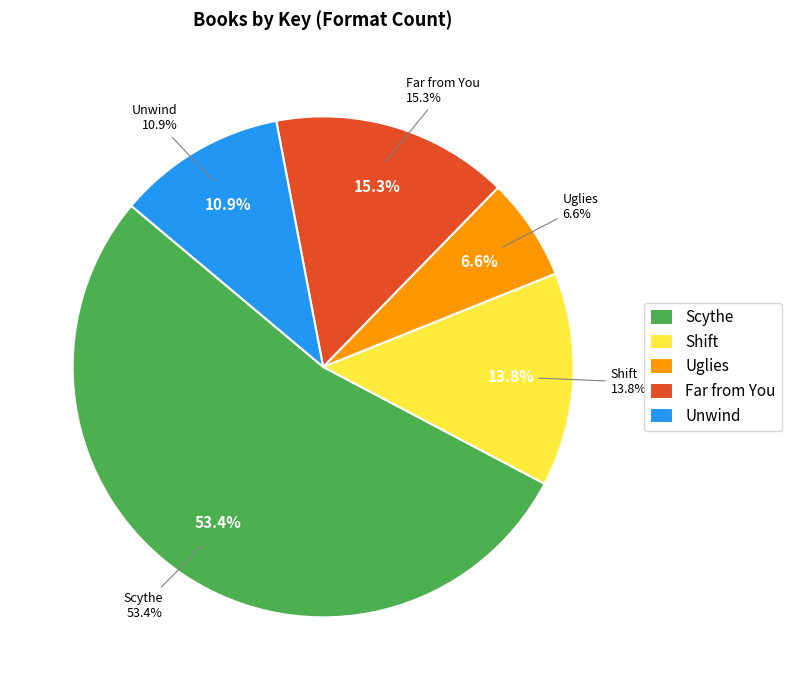

To the nearest percent, what is the combined percentage of Far from You and Unwind?

26%